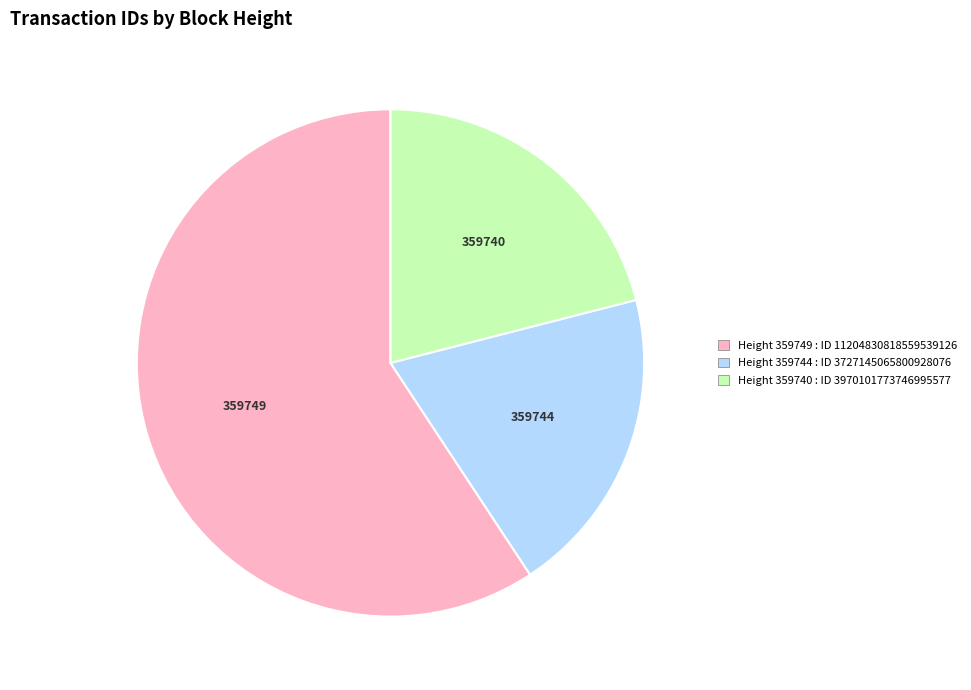

Is there any slice that represents more than half of the pie?

Yes